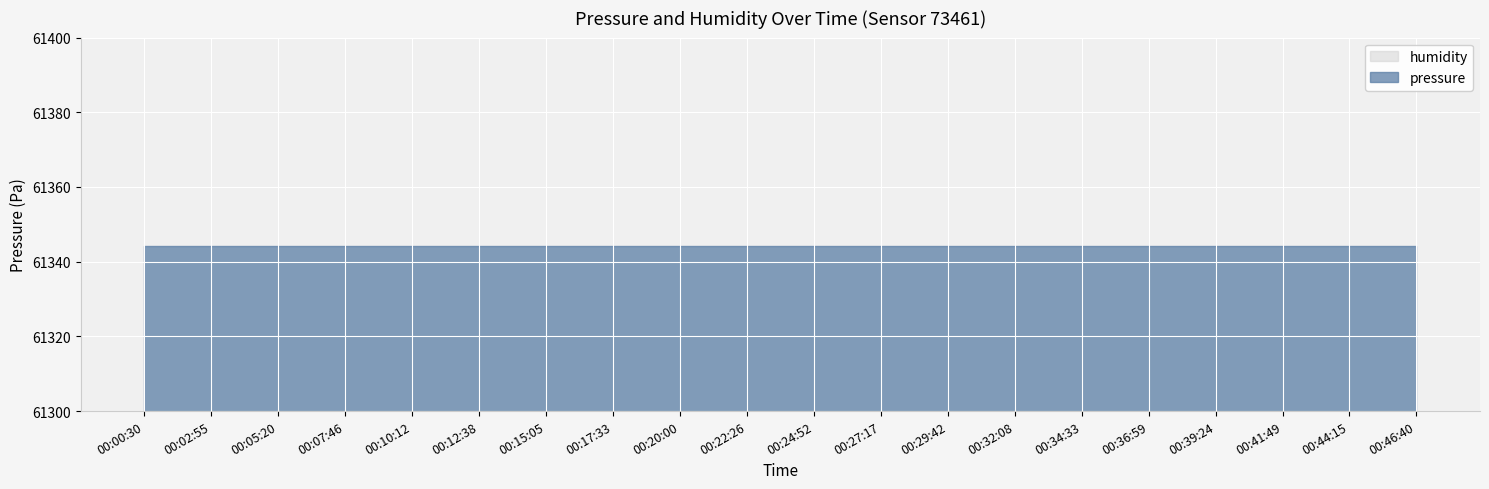

List the series in order of their peak value, lowest first.

humidity, pressure